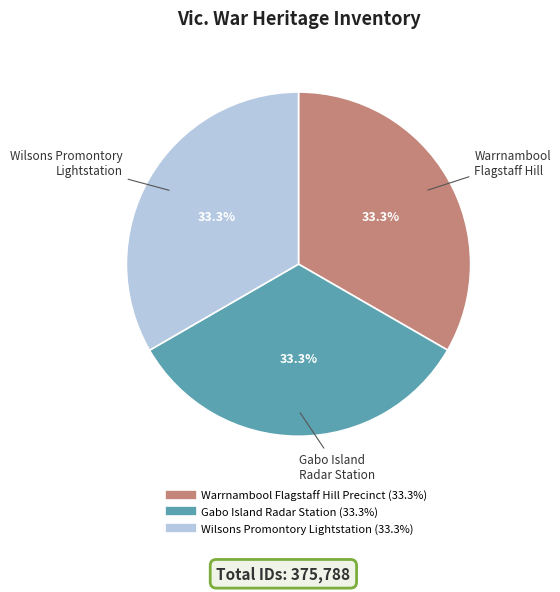

Does Gabo Island Radar Station represent more than half of the total?

No